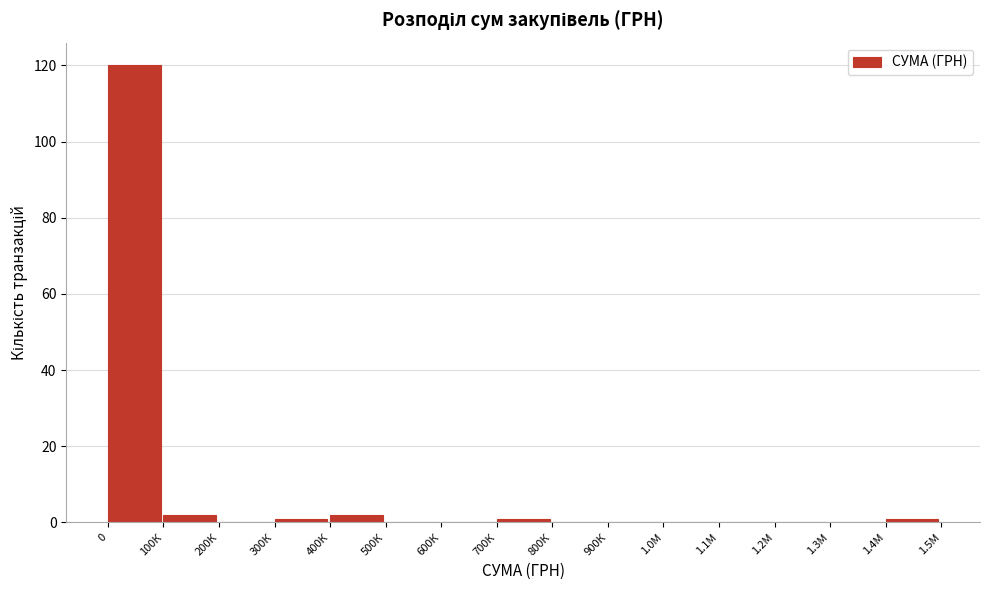

Reading right to left, extract all data points from this chart.

1.4М=1	1.3М=0	1.2М=0	1.1М=0	1.0М=0	900К=0	800К=0	700К=1	600К=0	500К=0	400К=2	300К=1	200К=0	100К=2	0=120